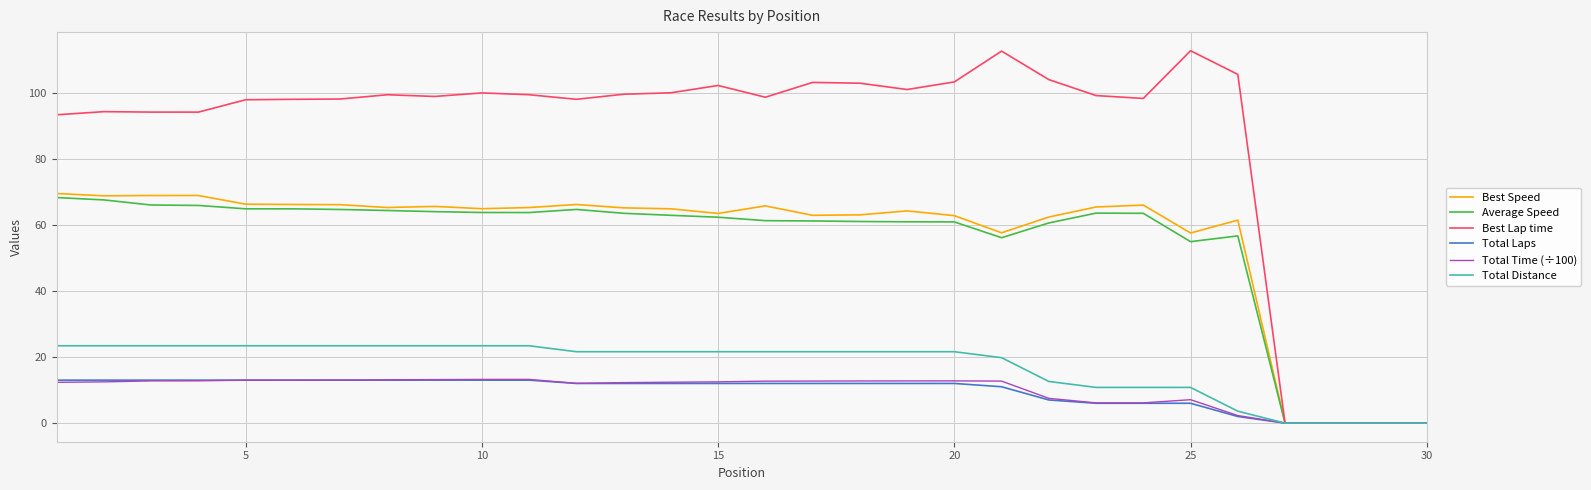

What is the maximum value shown in the chart?

112.7